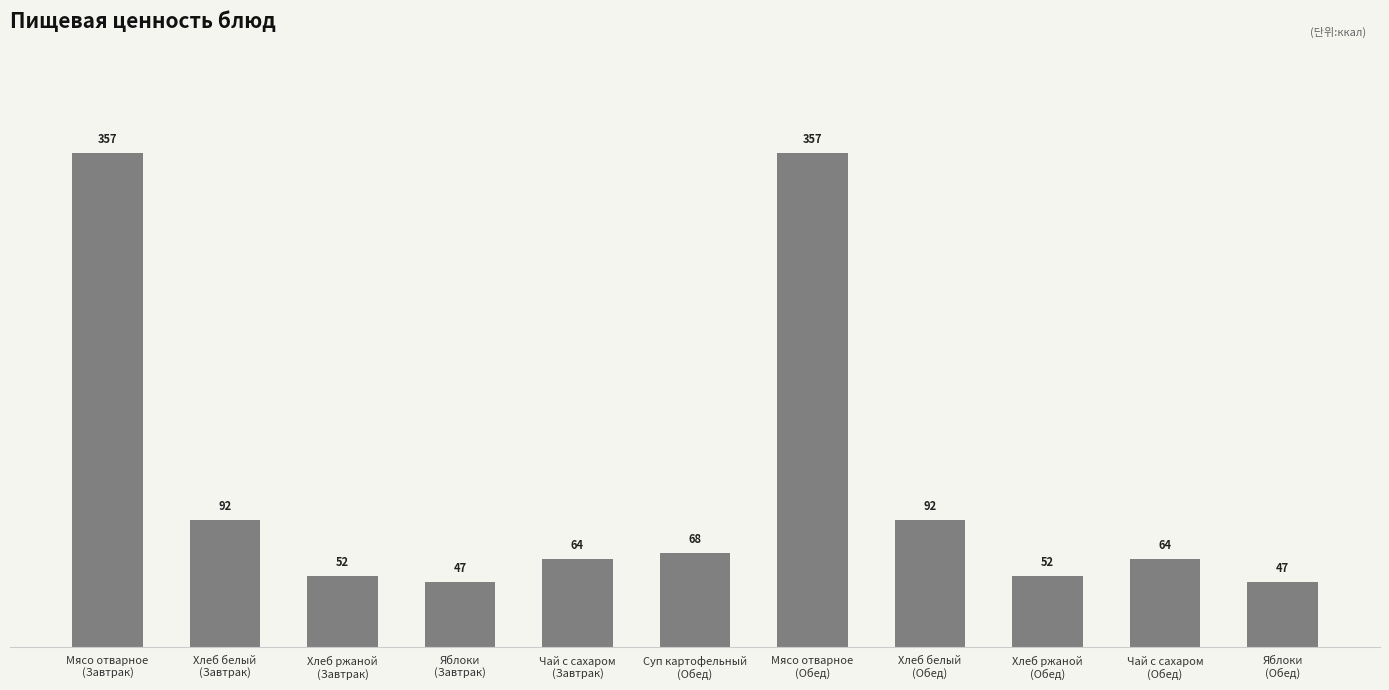

How many values exceed 63?

7